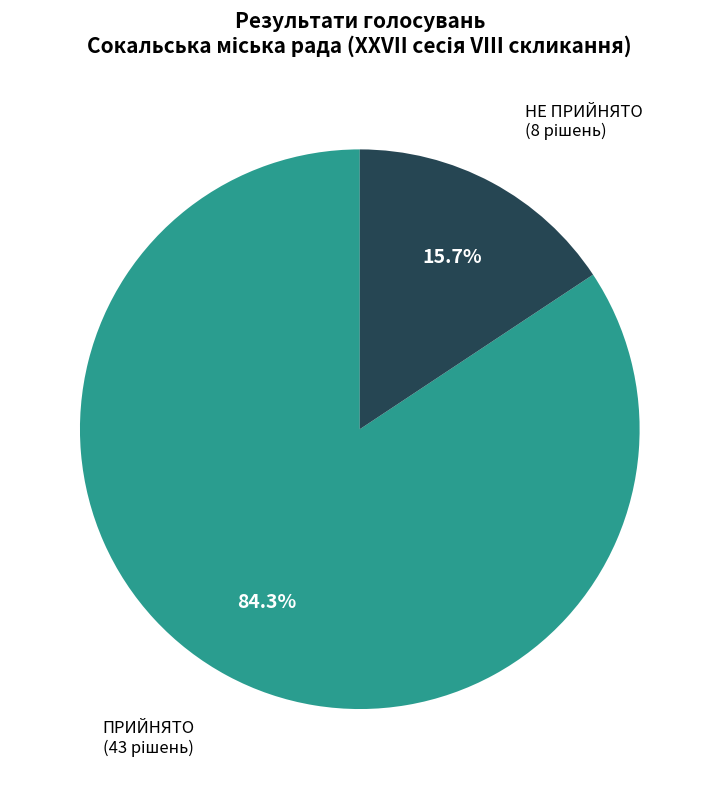

To the nearest percent, what portion does ПРИЙНЯТО represent?

84%